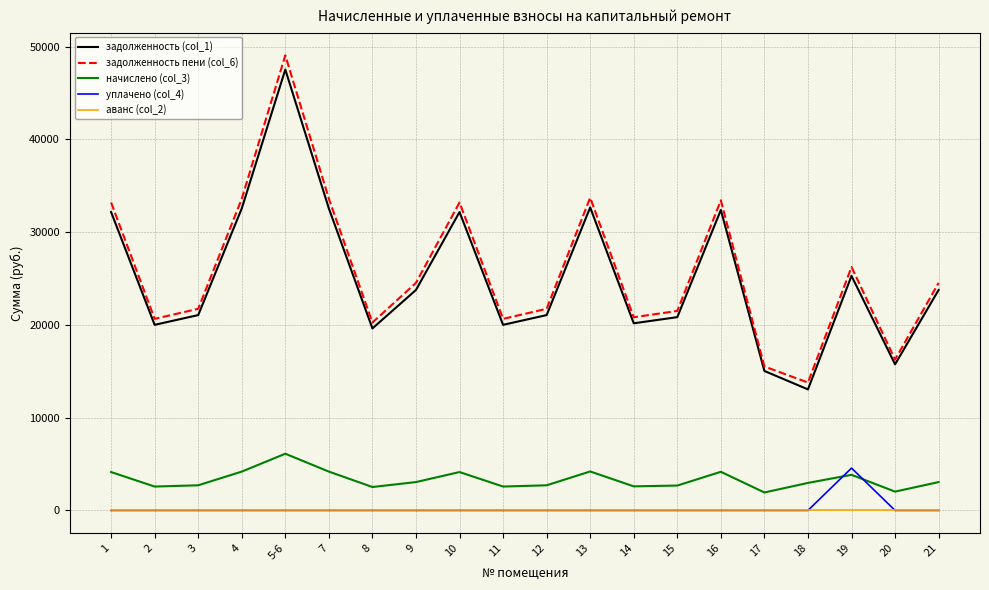

True or false: начислено (col_3) has a value of 2706.6 at 12.

True